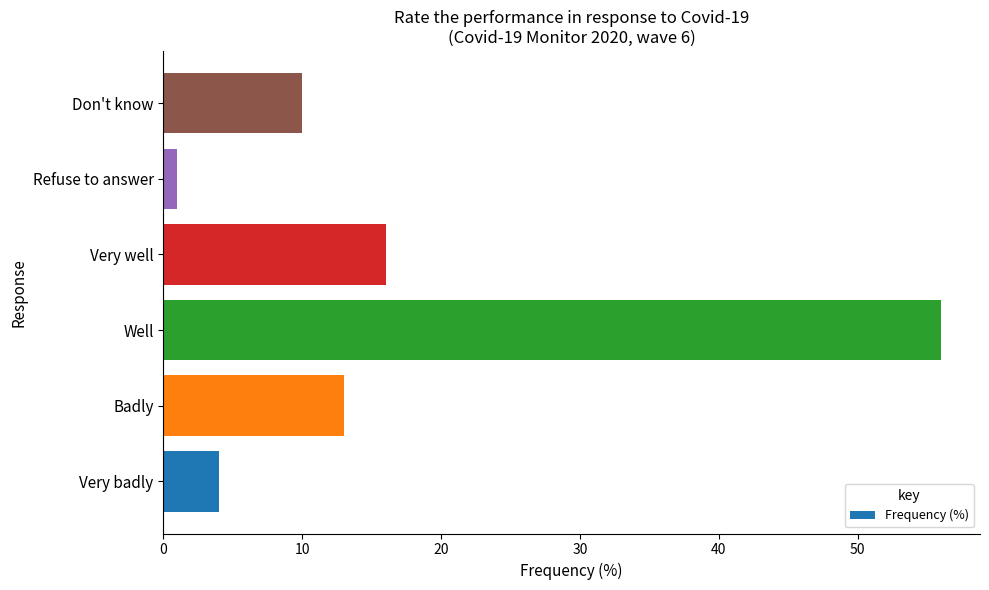

How many values are below 13?

3